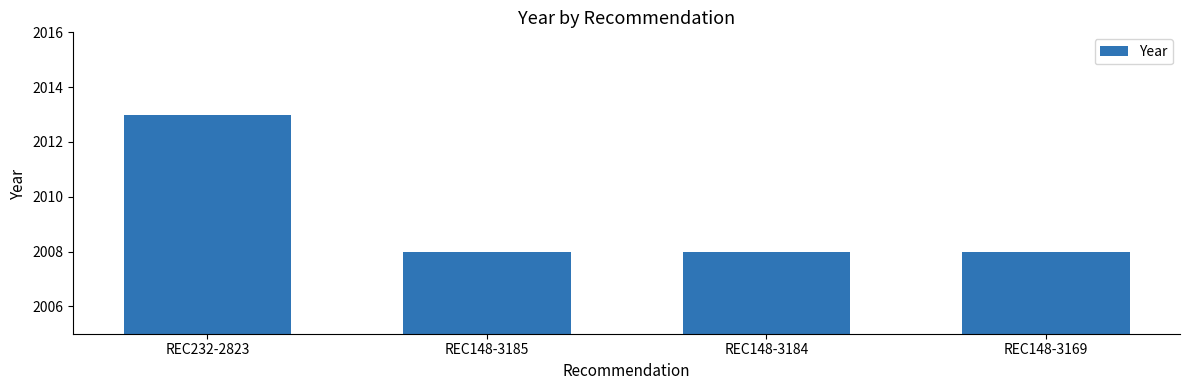

What is the greatest value displayed?

2013